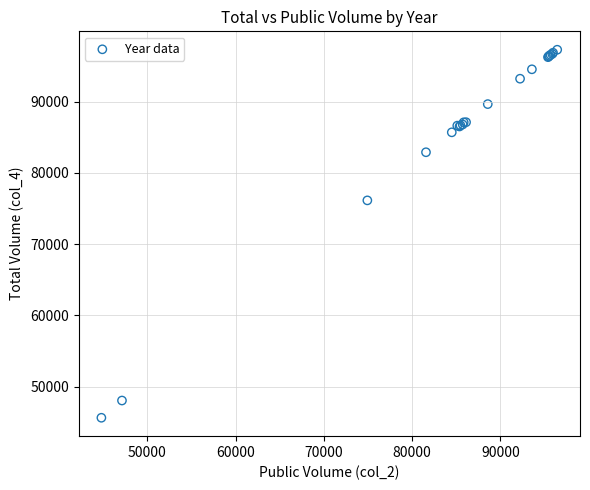

What Y value in the scatter plot is closest to 71454?

76139